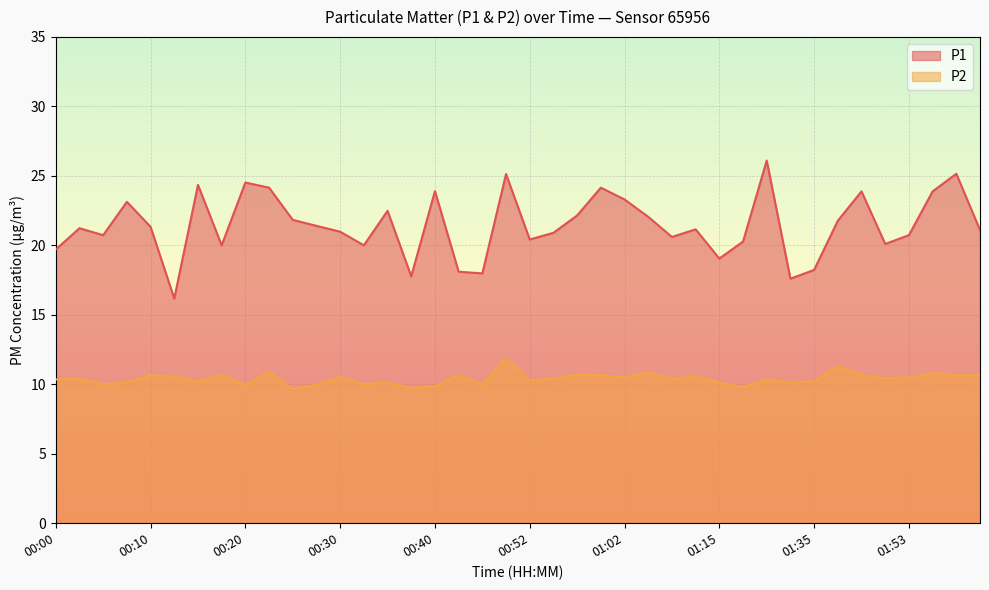

What are all the series names shown in the legend?

P1, P2